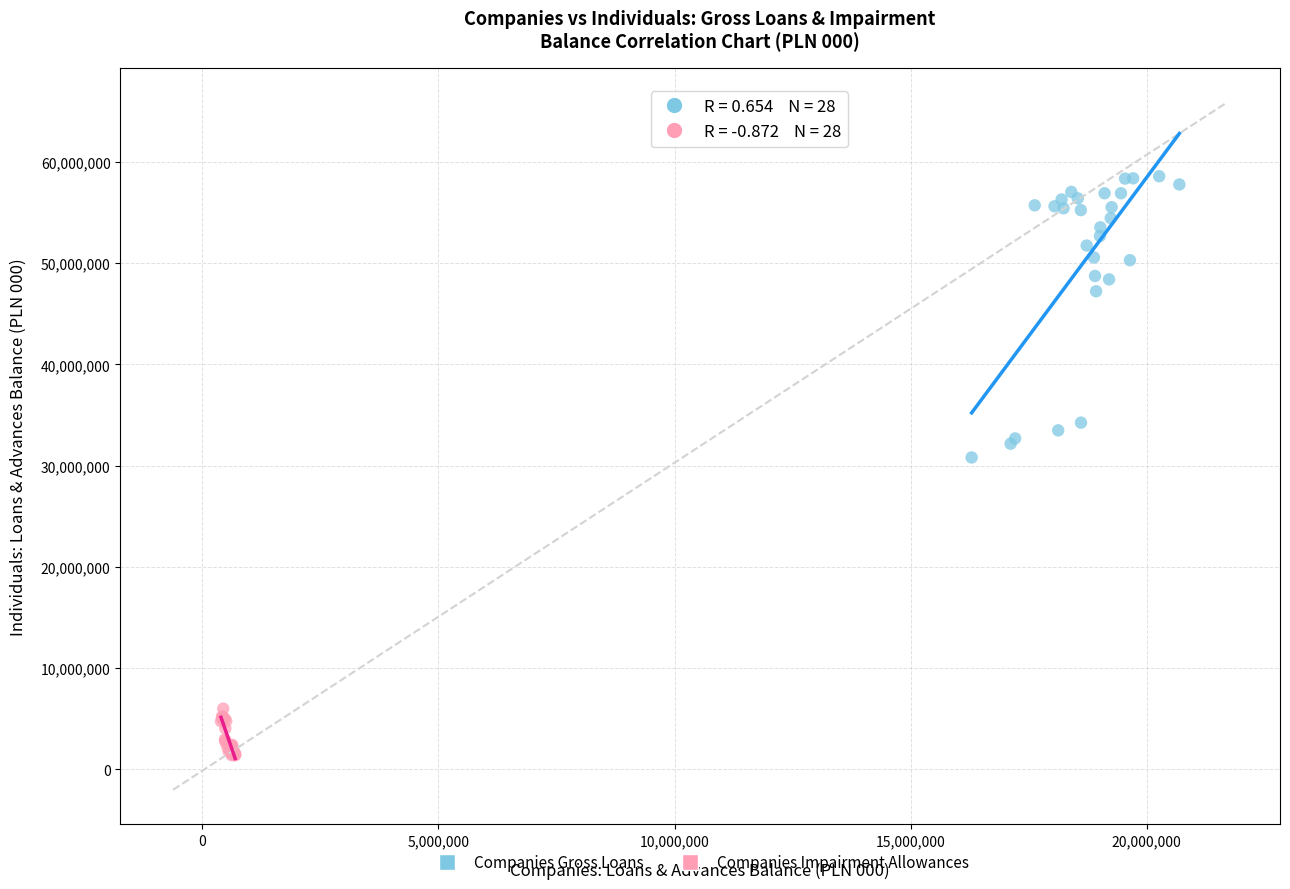

What are all the series names shown in the legend?

Companies Gross Loans, Companies Impairment Allowances